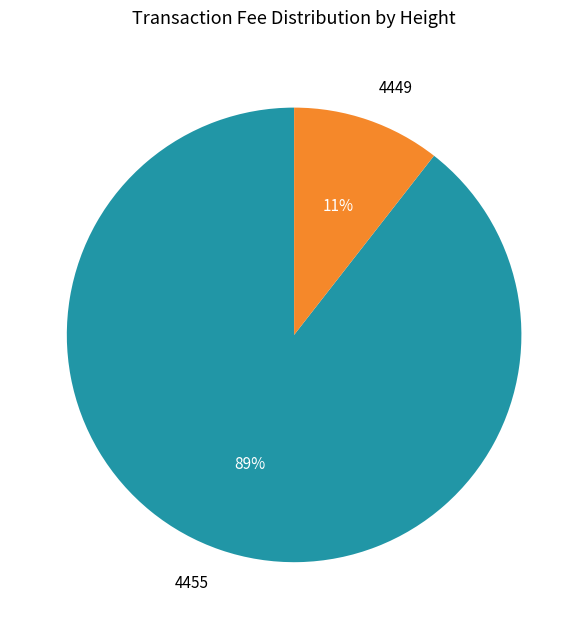

Rank the categories by value from highest to lowest.

4455, 4449